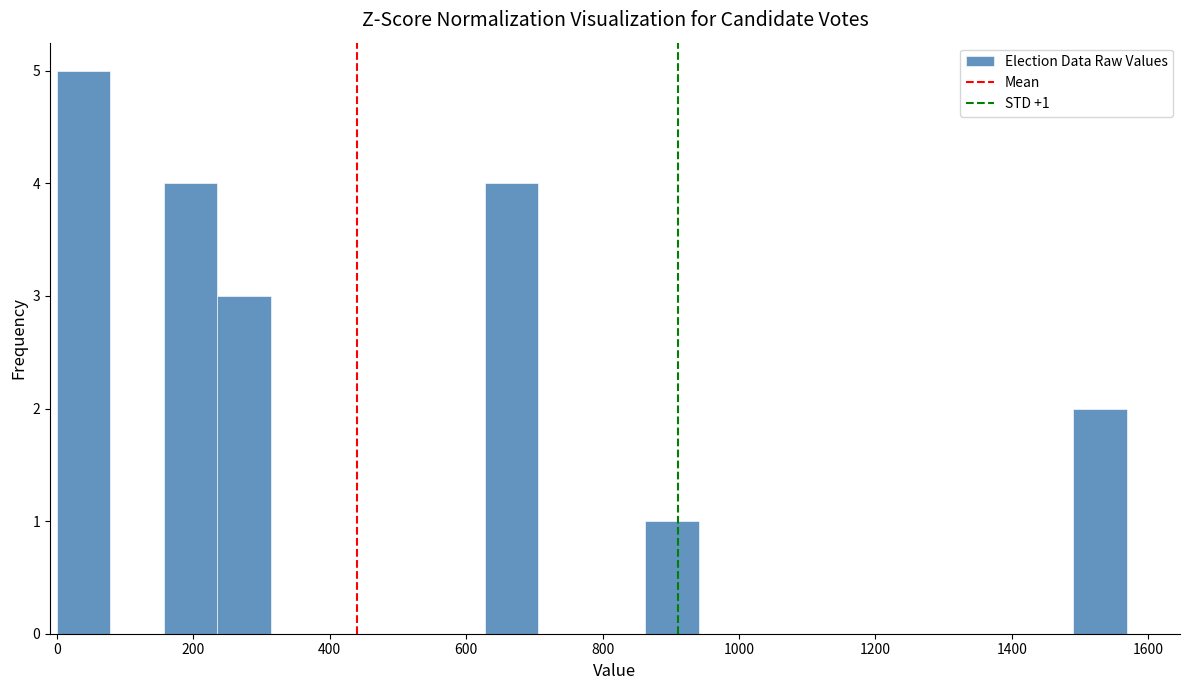

Read against the x-axis, roughly where is the centre of the tallest bar?

40